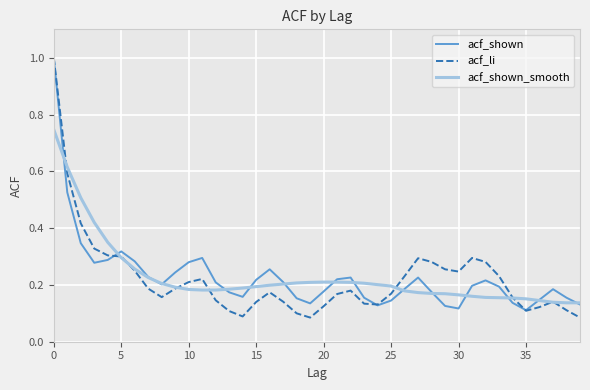

What is the highest value of the acf_li series?

1.0